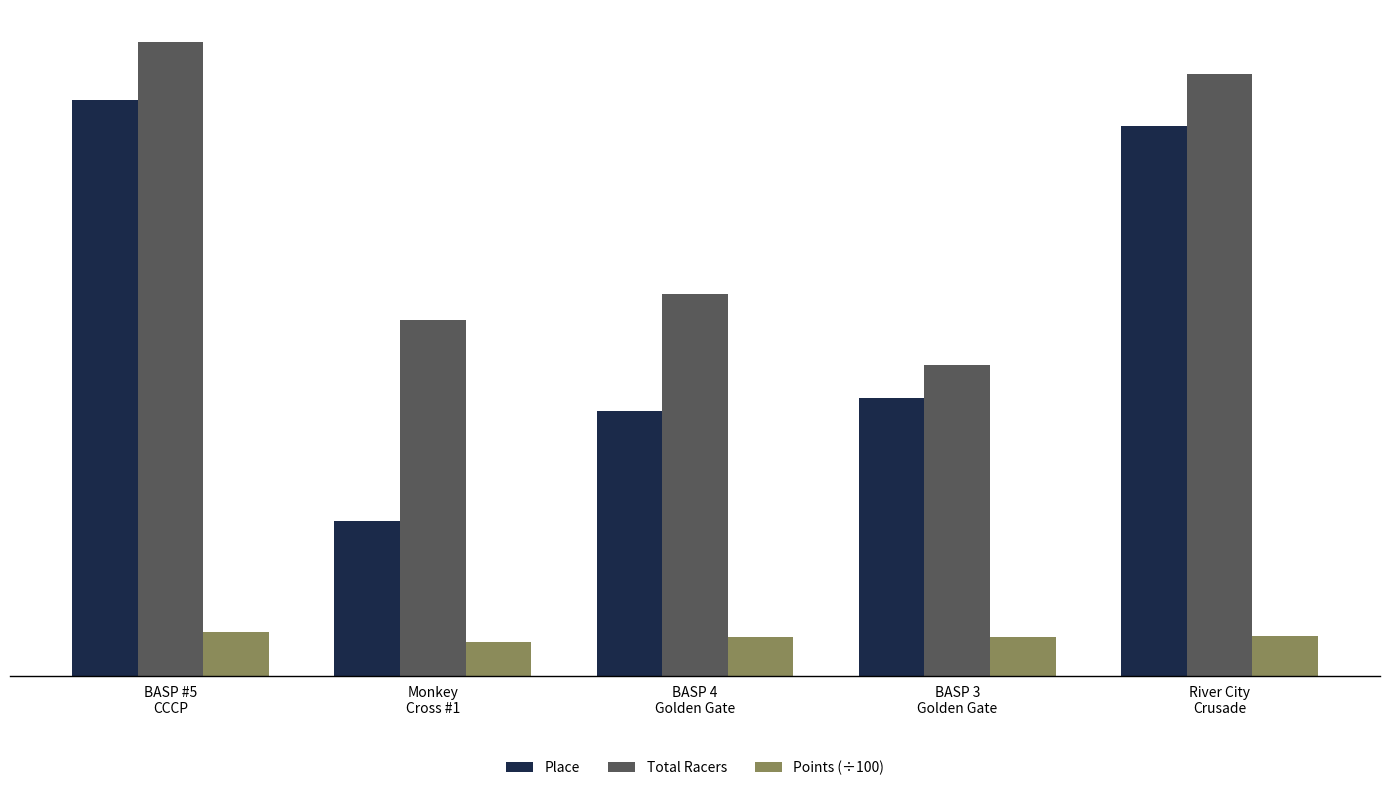

What position from the left is BASP 4
Golden Gate?

3